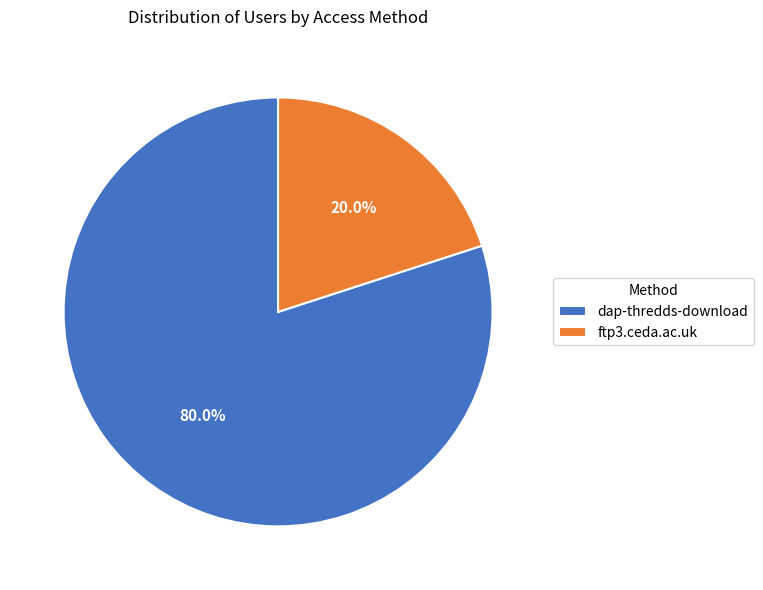

What percentage is the dap-thredds-download slice, to the nearest percent?

80%